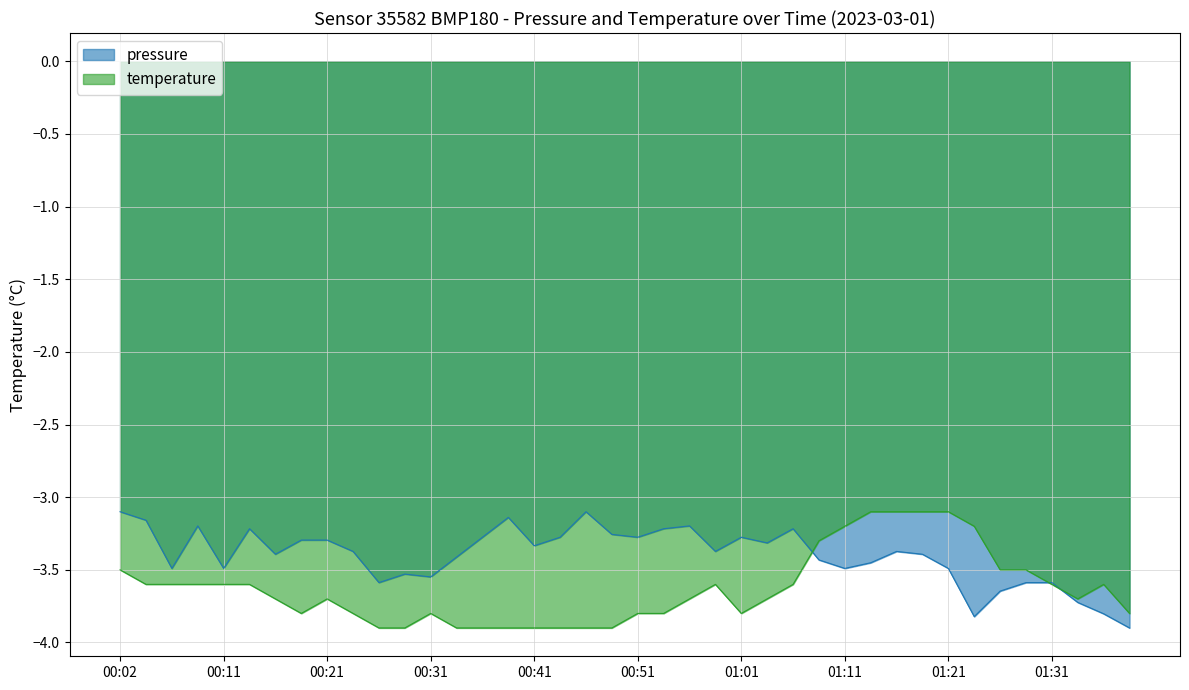

List the series in order of their peak value, lowest first.

pressure, temperature